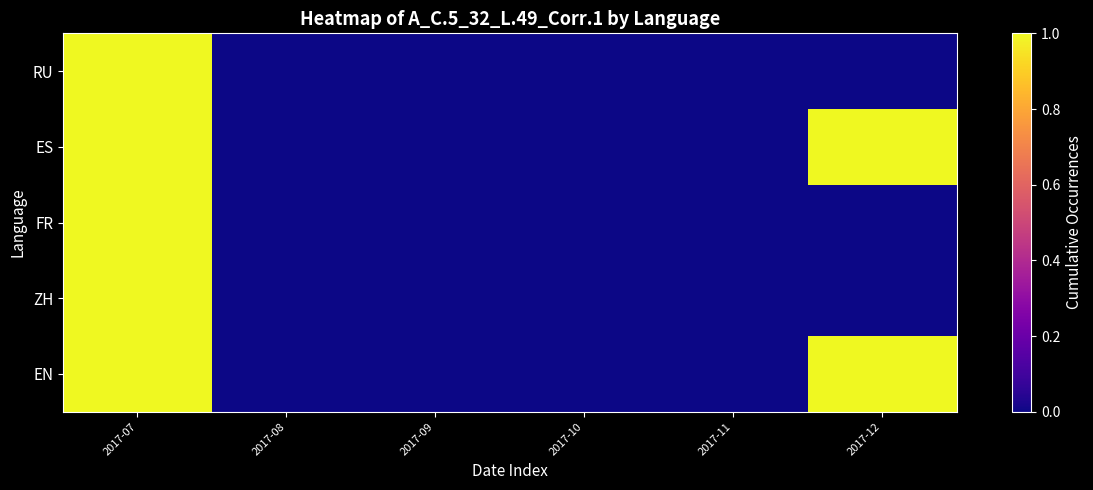

Which series has the largest range (max minus min)?

EN